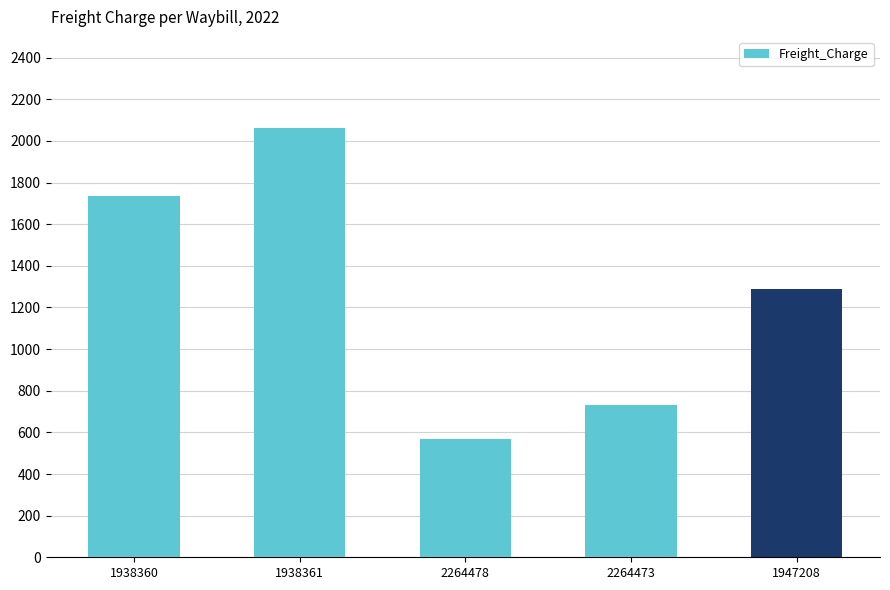

What is the change in value from 1938360 to 1938361?

+325.8